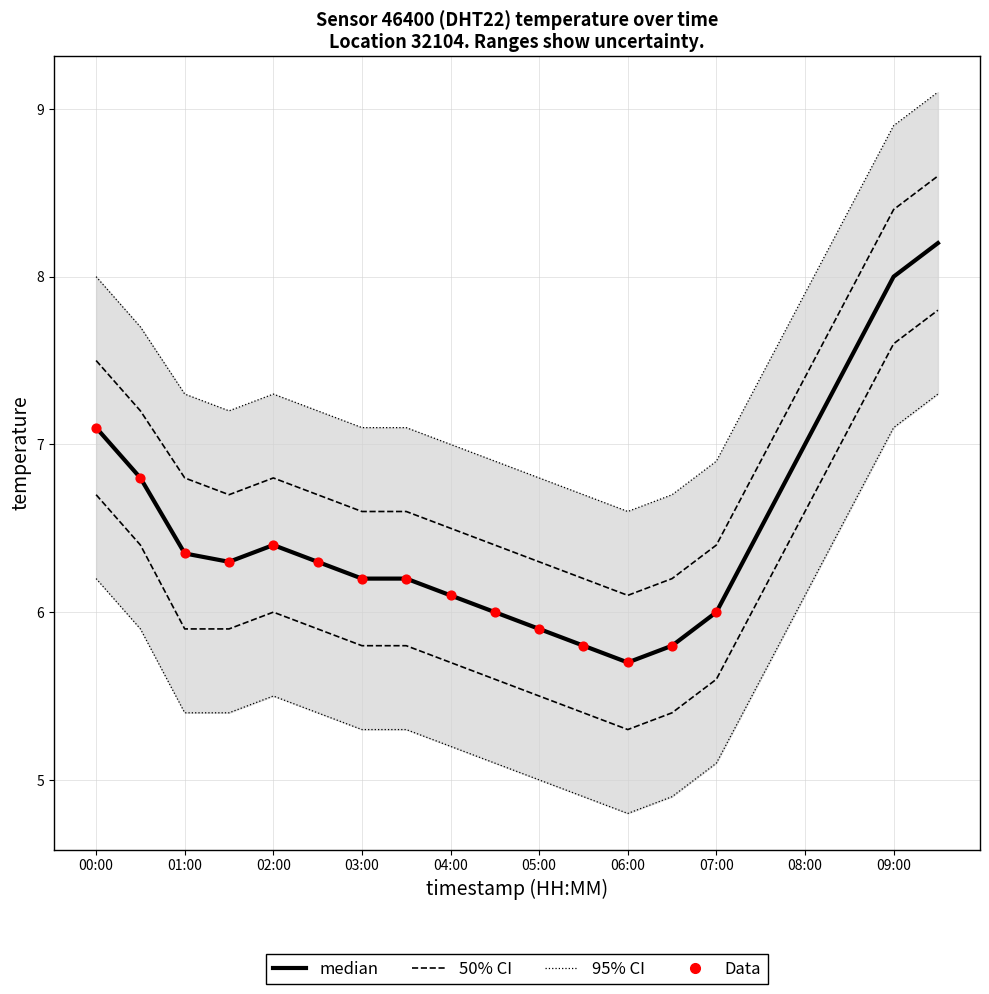

Which series reaches the minimum Y coordinate?

temperature_lower_95